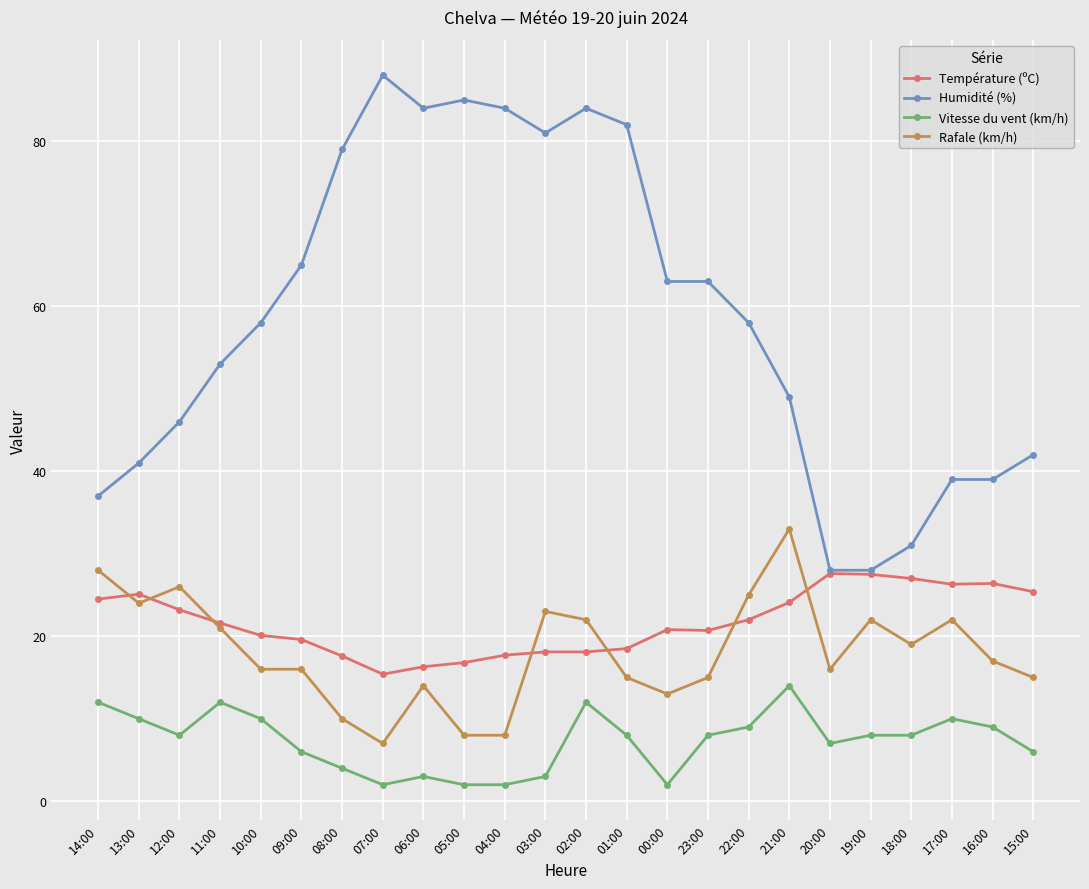

What is the sum of all Rafale (km/h) values?

435.0